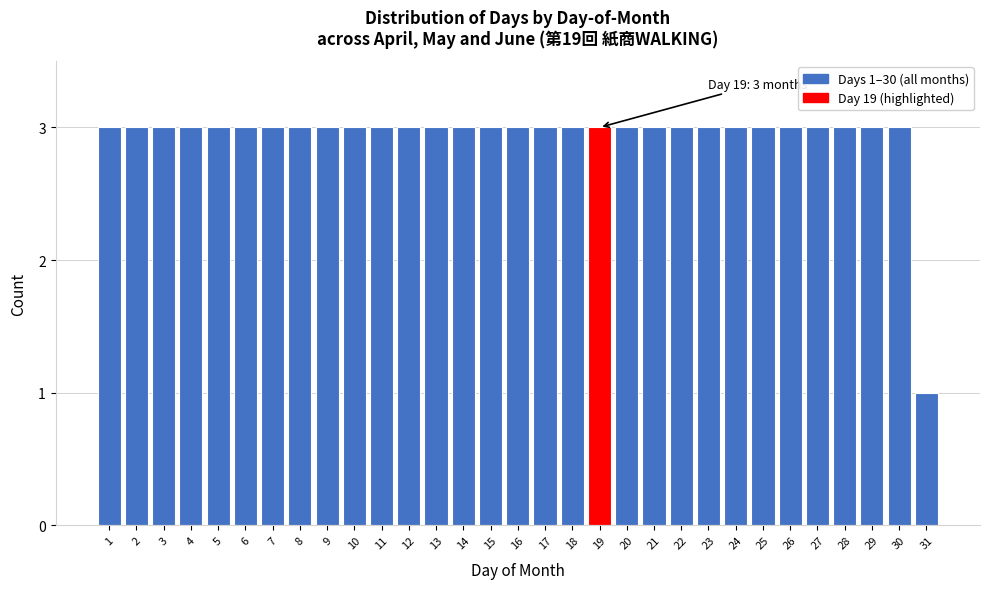

What value does the data have at 30?

3